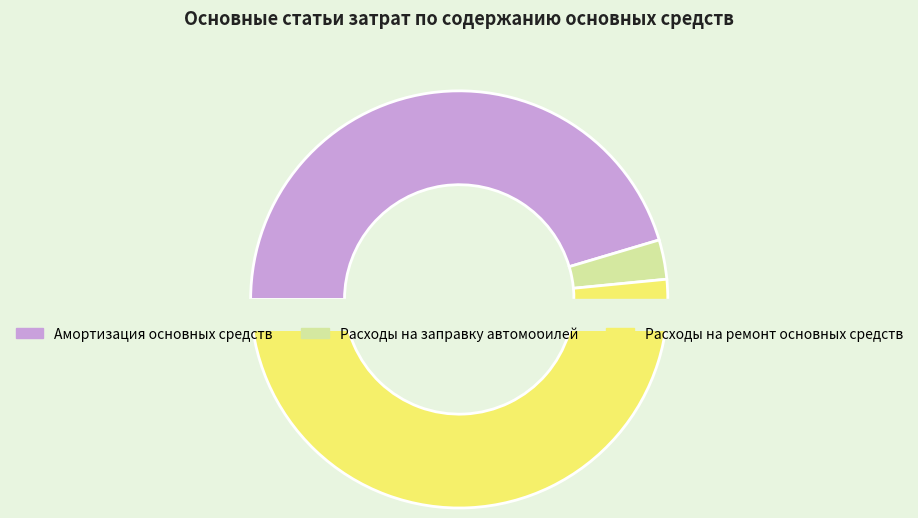

To the nearest percent, what is the difference between the Расходы на ремонт основных средств and Расходы на заправку автомобилей slice percentages?

48%